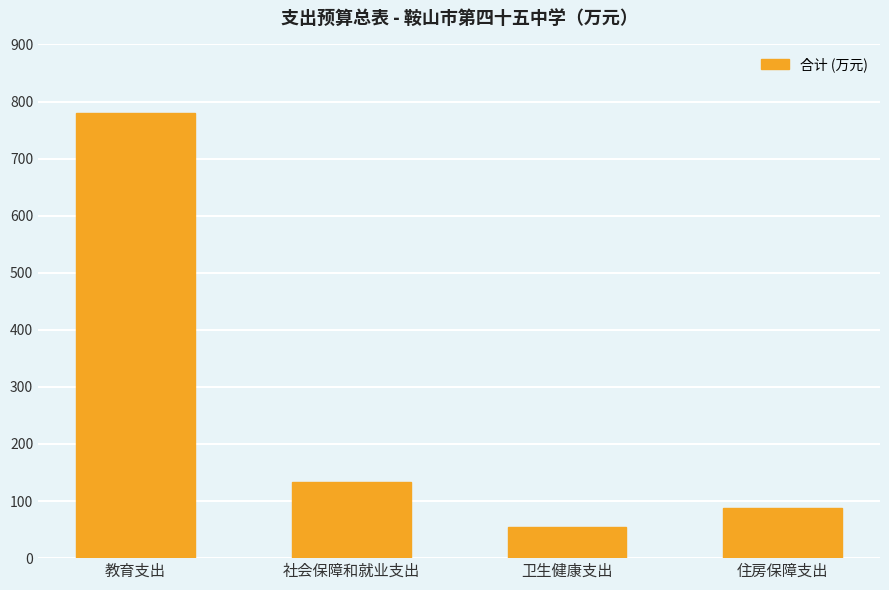

Reading right to left, transcribe all the data shown in this chart.

住房保障支出=88.1	卫生健康支出=55.3	社会保障和就业支出=134.2	教育支出=780.3